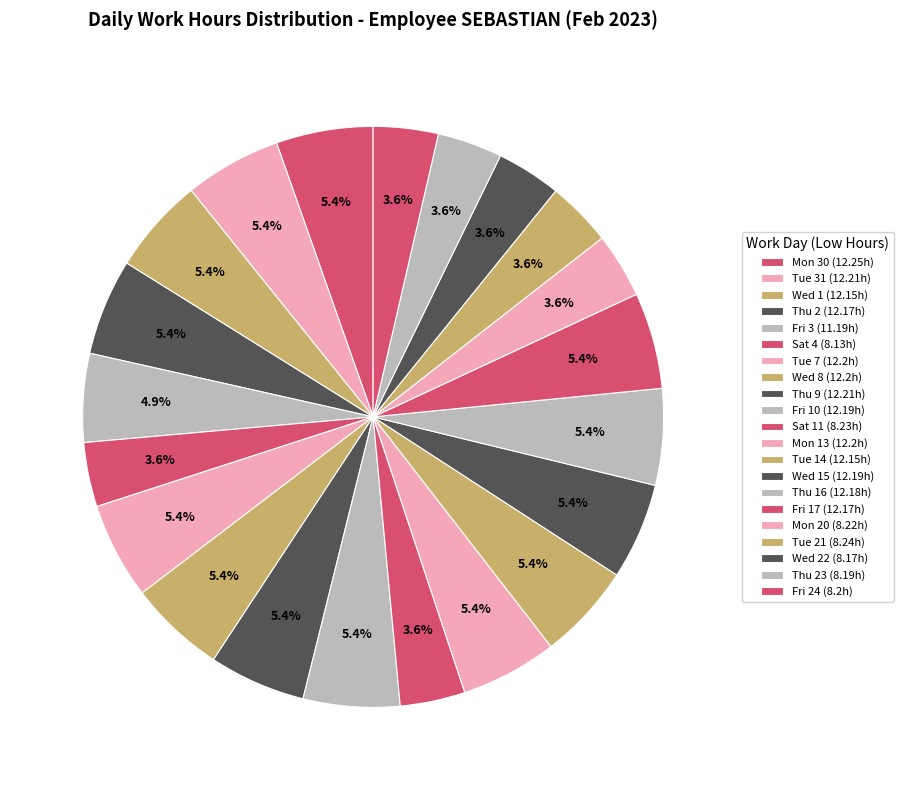

To the nearest percent, what is the average slice percentage?

5%